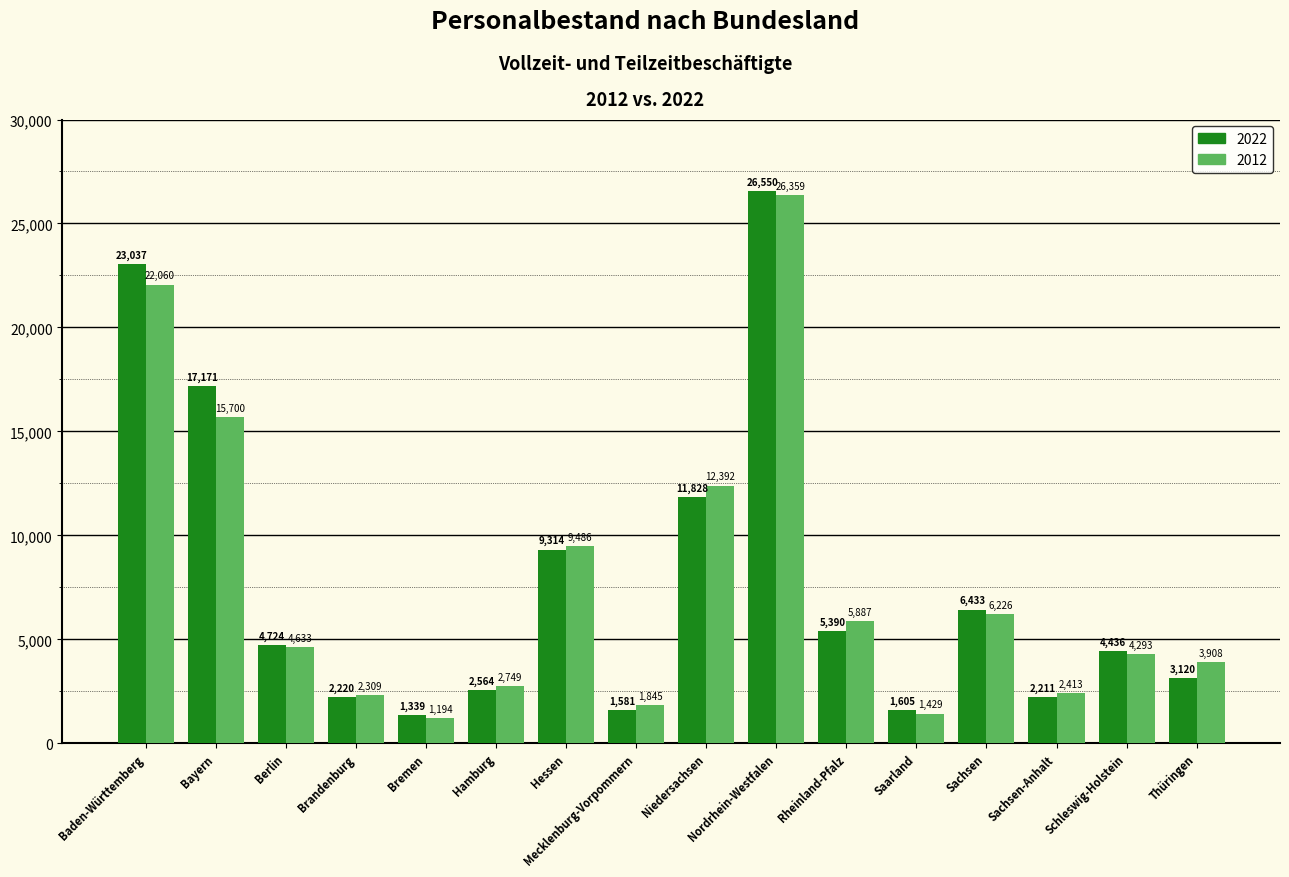

Which category has the lowest value across all series?

Bremen